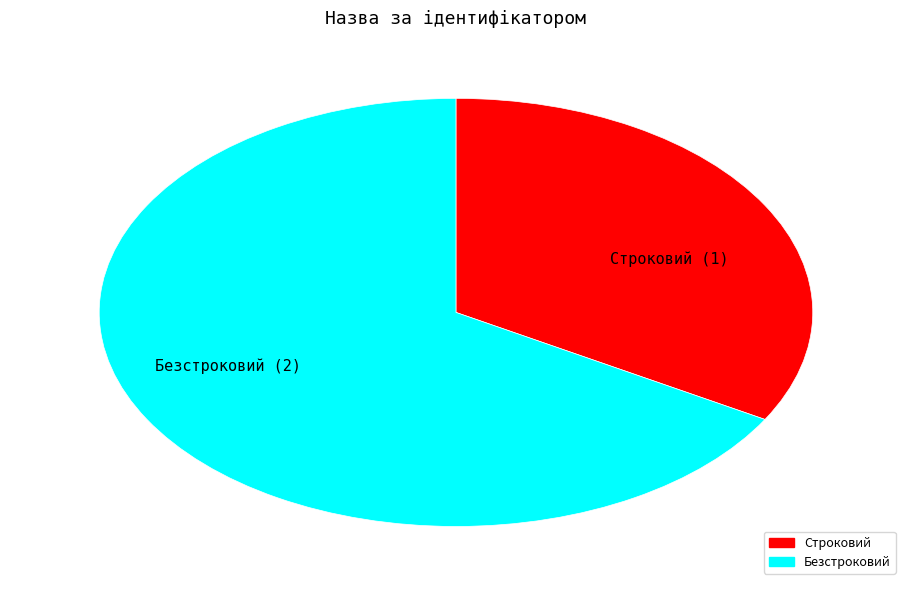

Which category has the biggest portion of the pie?

Безстроковий